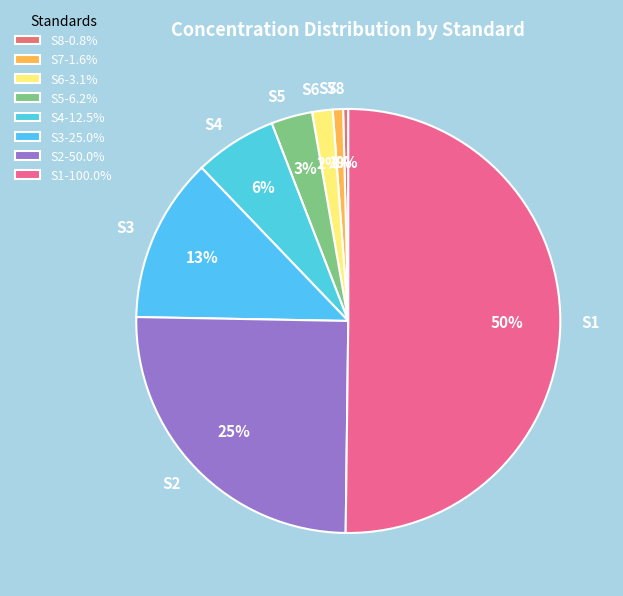

What is the largest slice in the pie chart?

S1